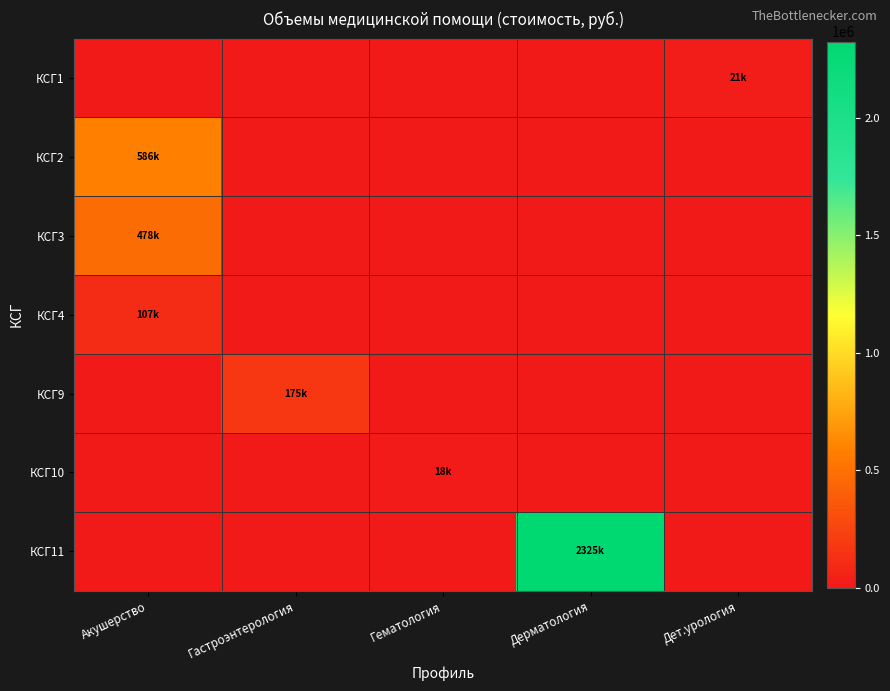

Which has a higher value, Дерматология or Гастроэнтерология?

Дерматология